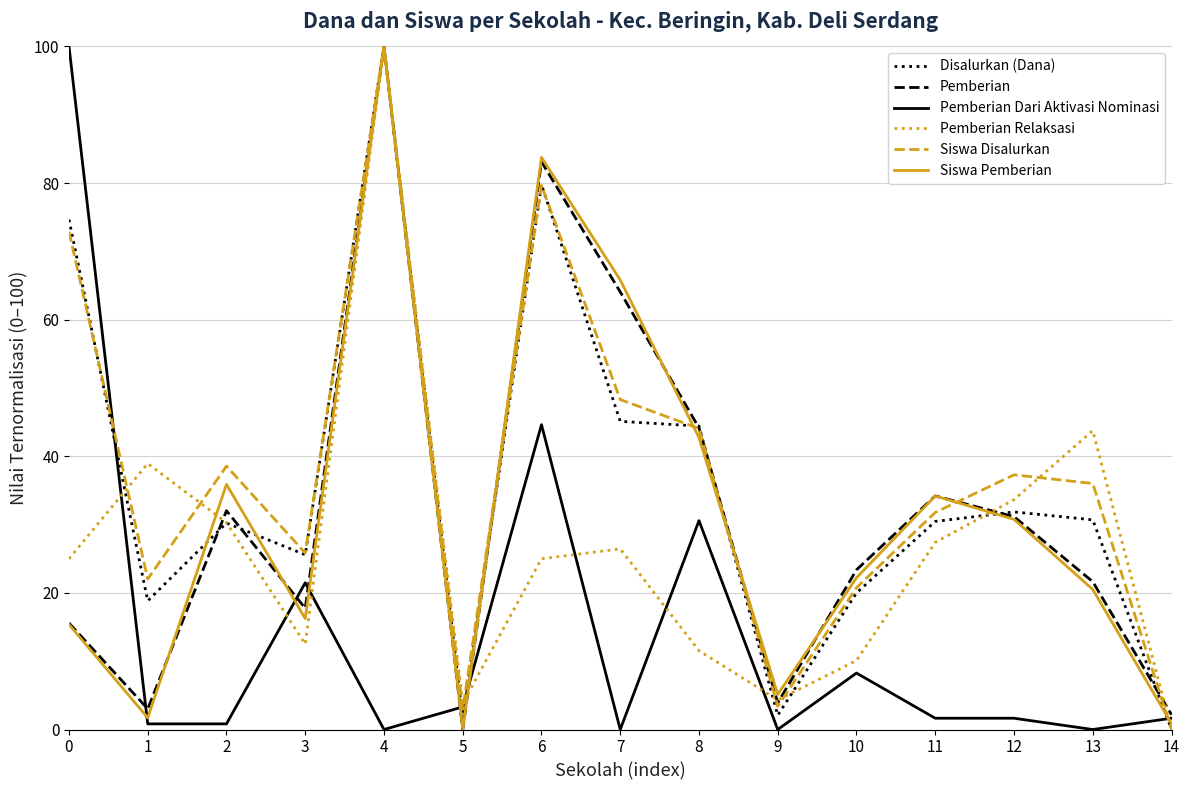

The value of Pemberian Relaksasi at 11 is 5.6. True or false?

False